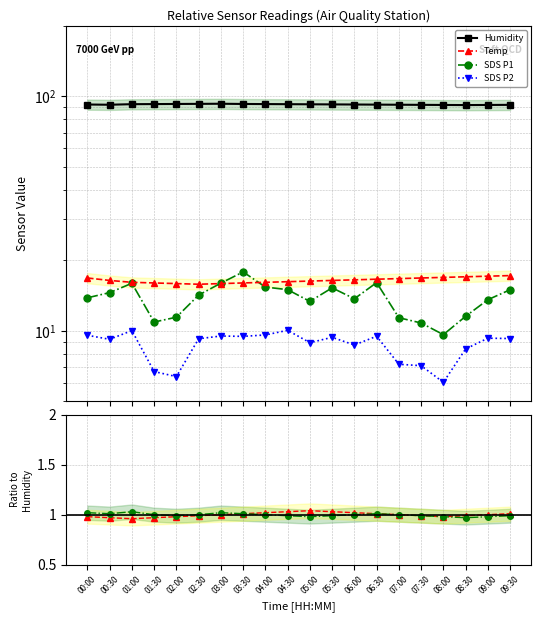

What is the maximum value shown in the chart?

93.0